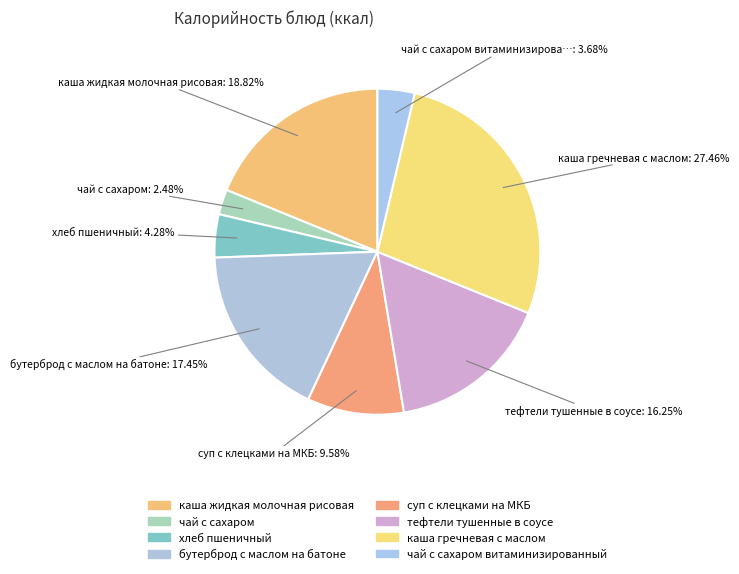

Rank the categories by value from highest to lowest.

каша гречневая с маслом, каша жидкая молочная рисовая, бутерброд с маслом на батоне, тефтели тушенные в соусе, суп с клецками на МКБ, хлеб пшеничный, чай с сахаром витаминизированный, чай с сахаром